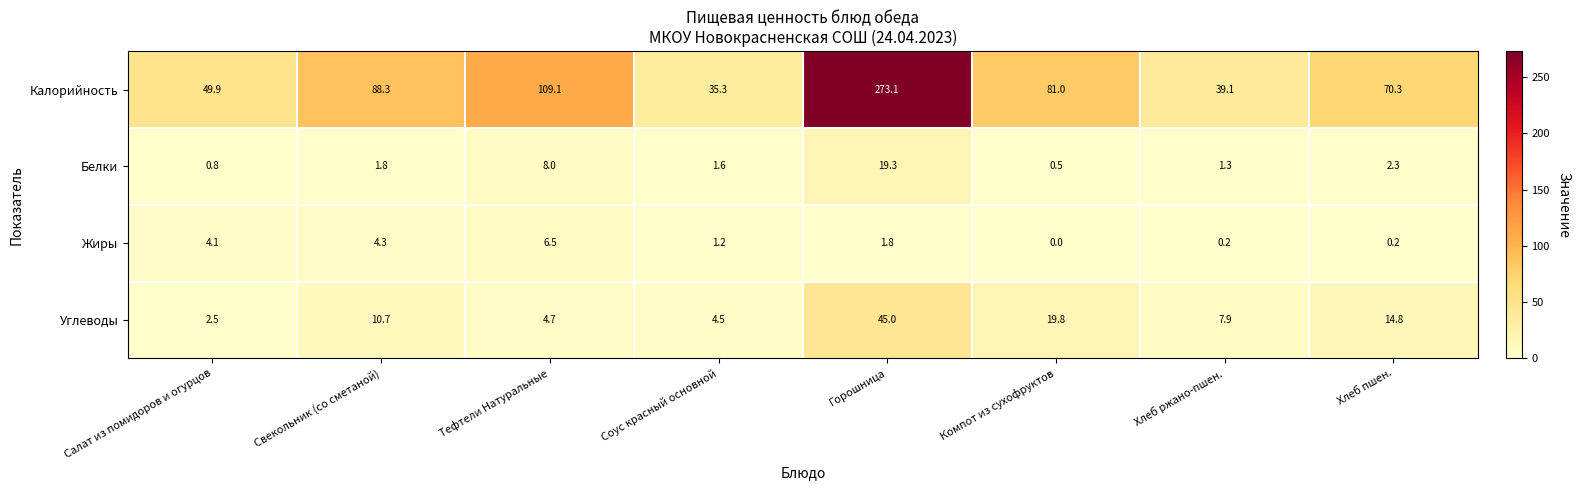

The value of Калорийность at Салат из помидоров и огурцов is 49.9. True or false?

True